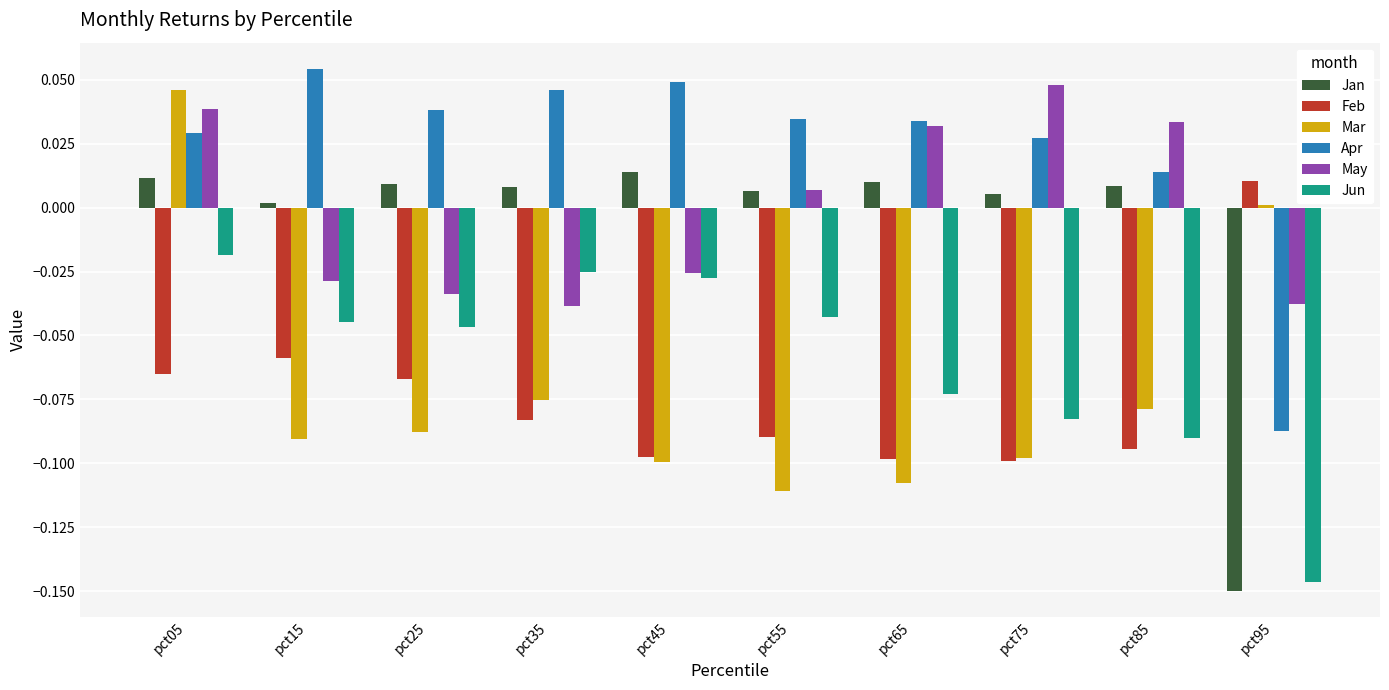

Which series changed the most between pct35 and pct95?

Jan